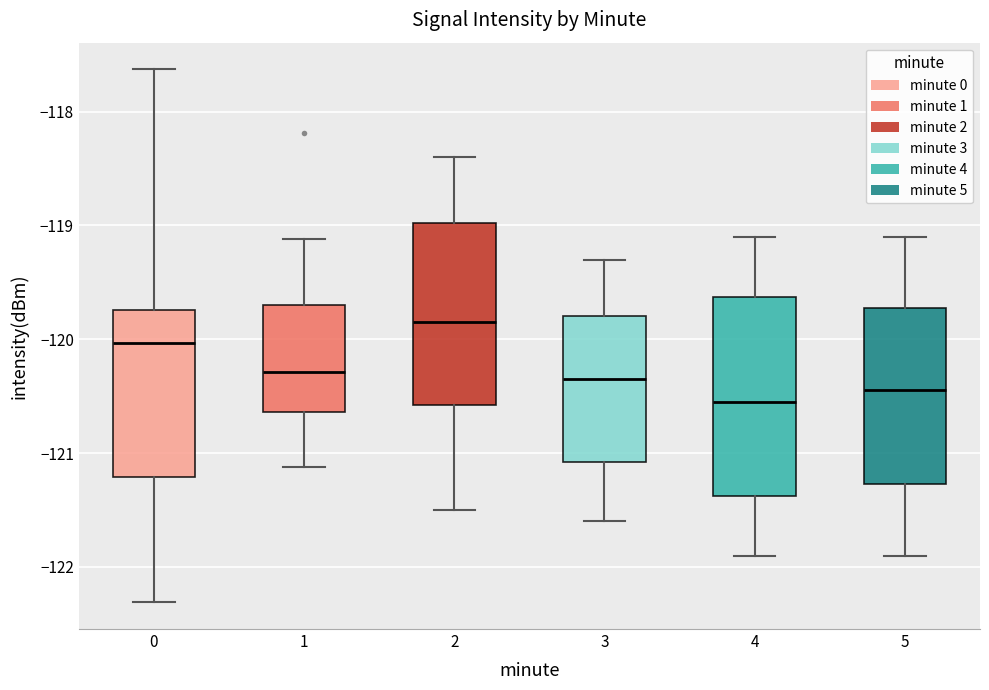

Reading left to right, read every box against the y-axis: the position of its median line, the range the box covers, and the ends of its whiskers. The values are not printed on the chart, so give them approximately, as read against the axis.

0: median -120.0, box -121.2 to -119.7, whiskers -122.3 to -117.6
1: median -120.3, box -120.6 to -119.7, whiskers -121.1 to -119.1
2: median -119.8, box -120.6 to -119.0, whiskers -121.5 to -118.4
3: median -120.3, box -121.1 to -119.8, whiskers -121.6 to -119.3
4: median -120.5, box -121.4 to -119.6, whiskers -121.9 to -119.1
5: median -120.4, box -121.3 to -119.7, whiskers -121.9 to -119.1